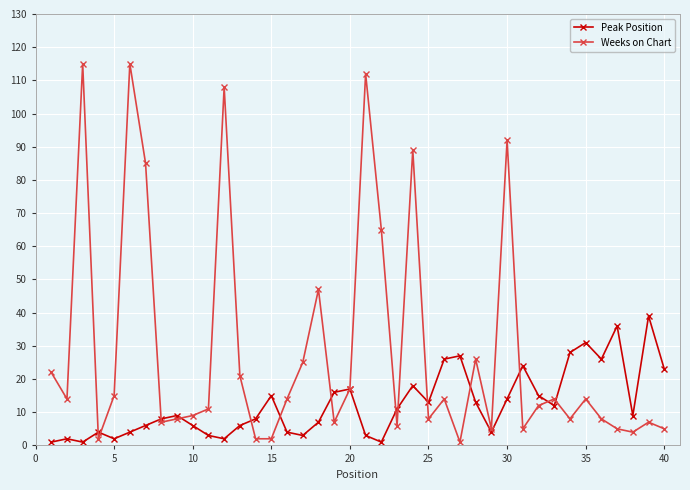

After their last crossing, which series has the higher values: Peak Position or Weeks on Chart?

Peak Position